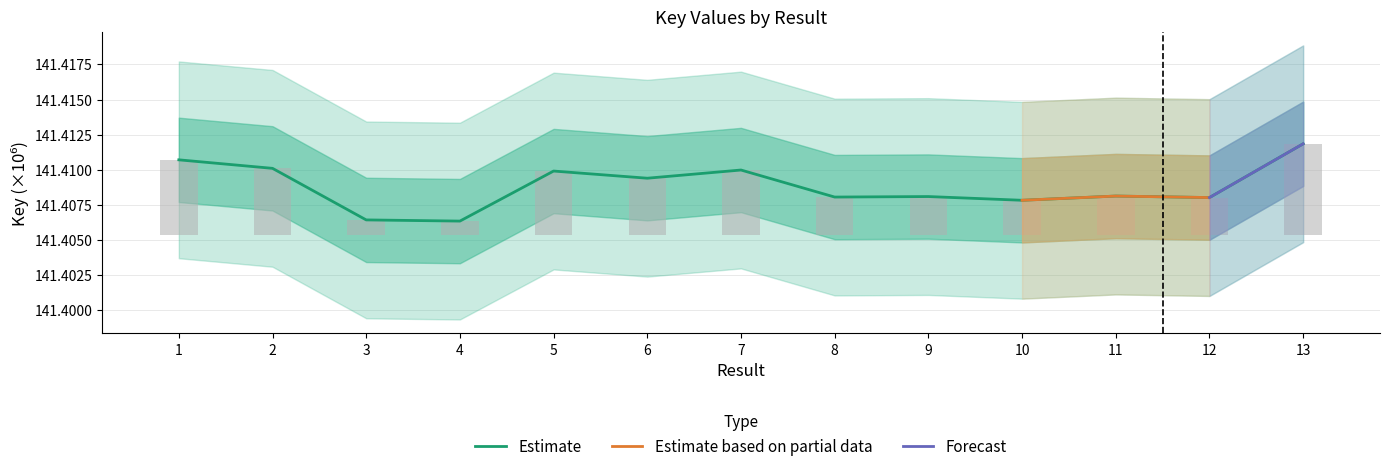

List the labels in order of value, largest first.

13, 1, 2, 7, 5, 6, 11, 9, 8, 12, 10, 3, 4